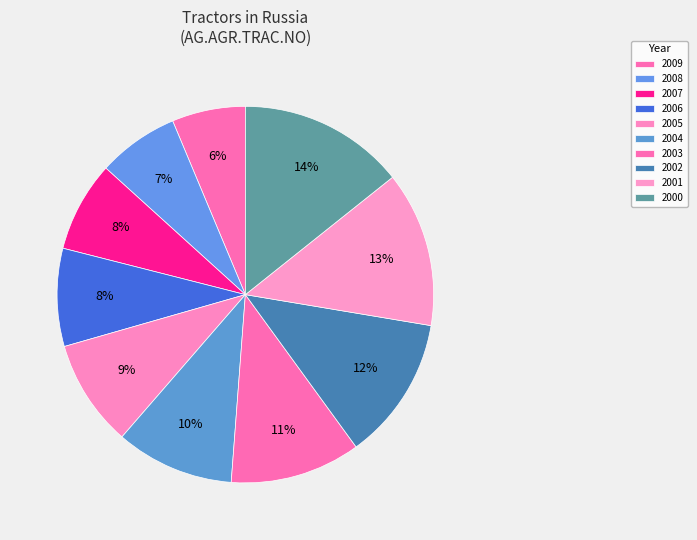

What is the smallest slice in the pie chart?

2009